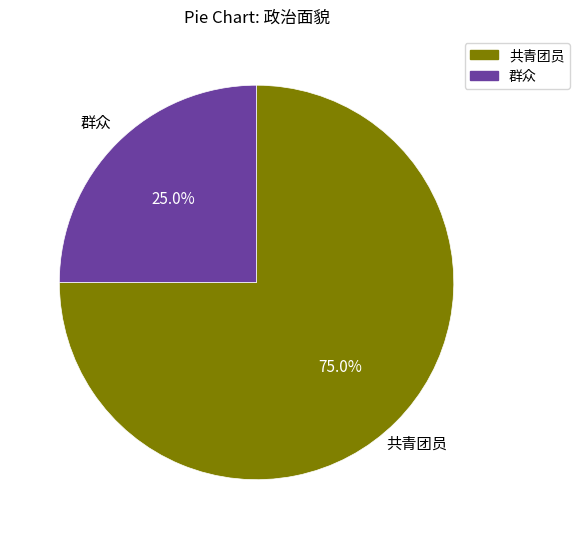

Between 共青团员 and 群众, which is larger?

共青团员